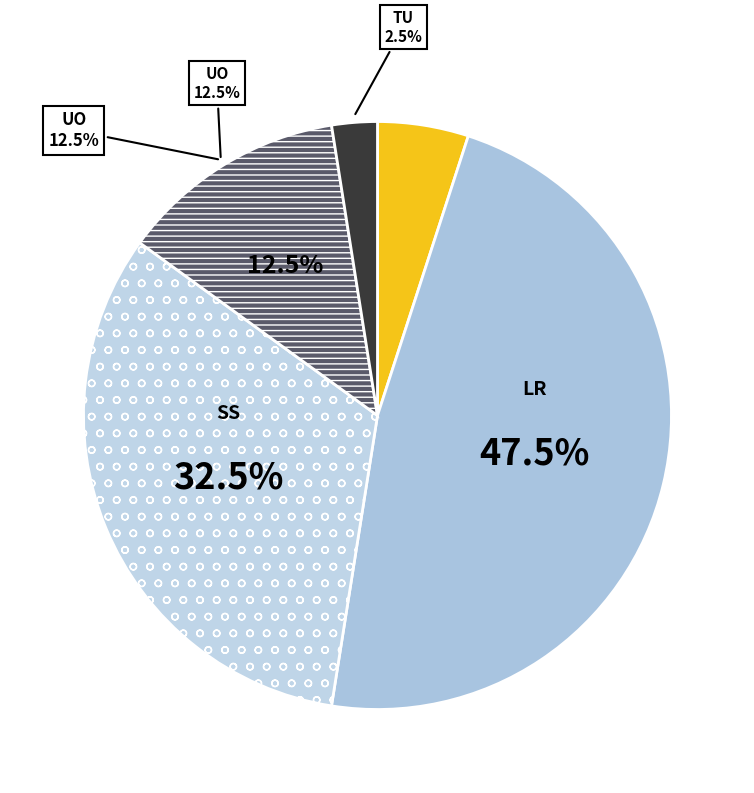

What is the smallest slice in the pie chart?

TU